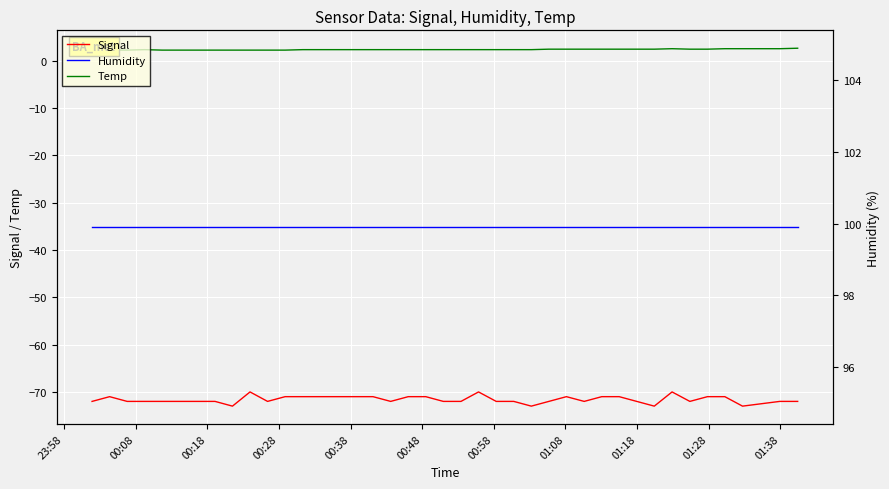

Is this an area chart (filled region under the line)?

No